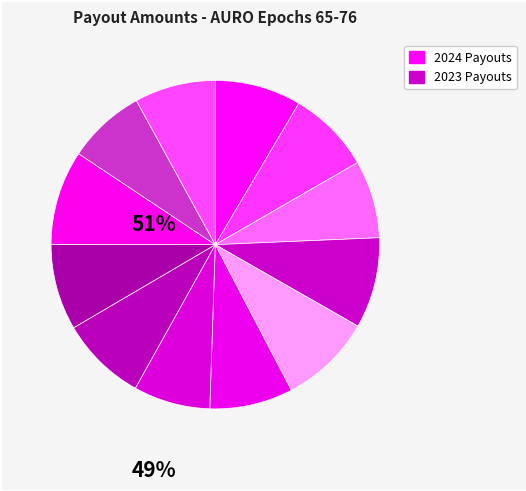

How many slices are in this pie chart?

12